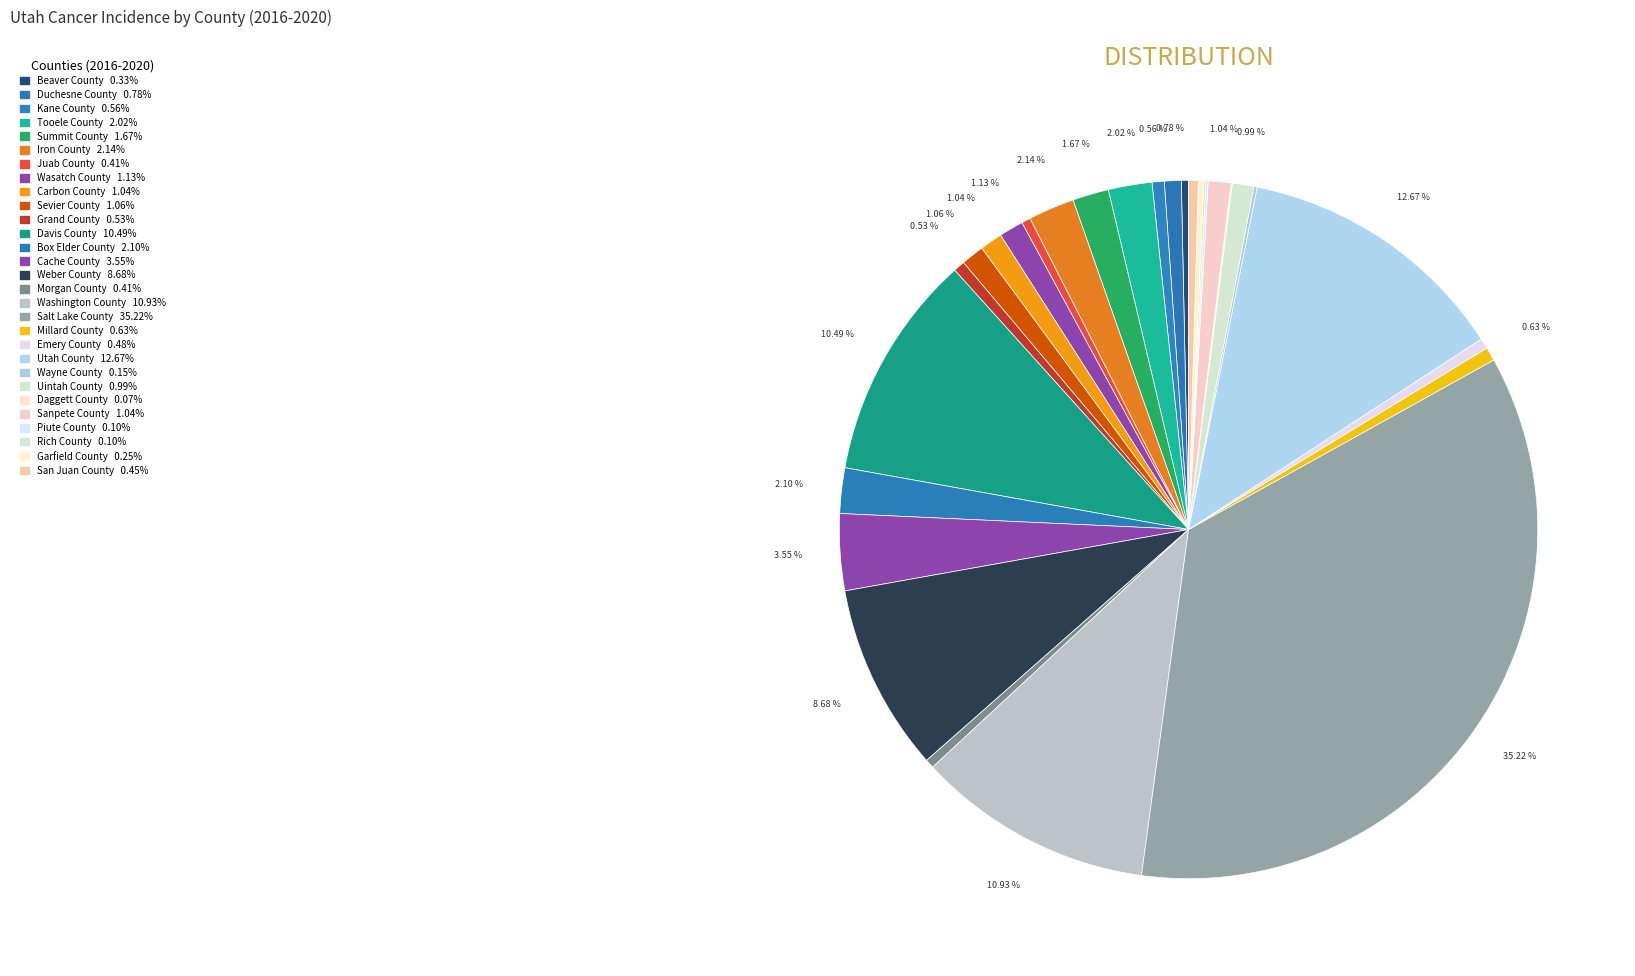

Is there any slice that represents more than half of the pie?

No